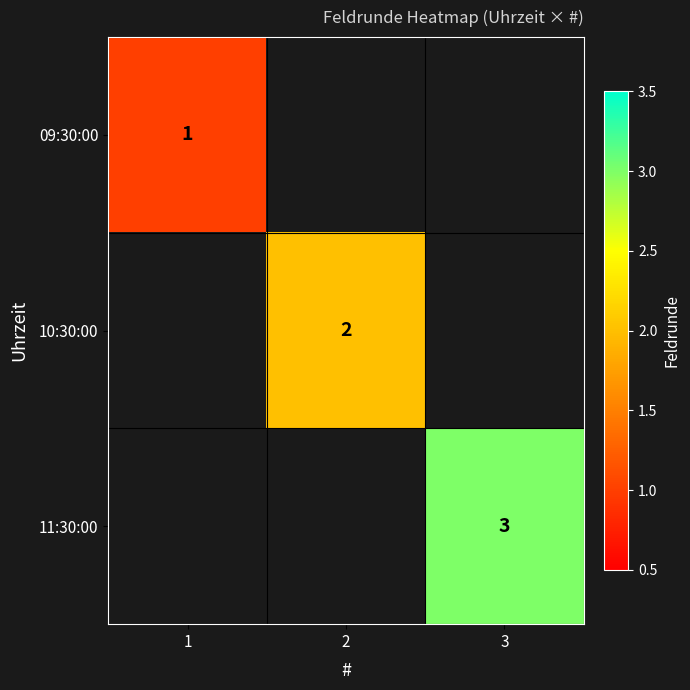

How many distinct data groups are displayed?

3